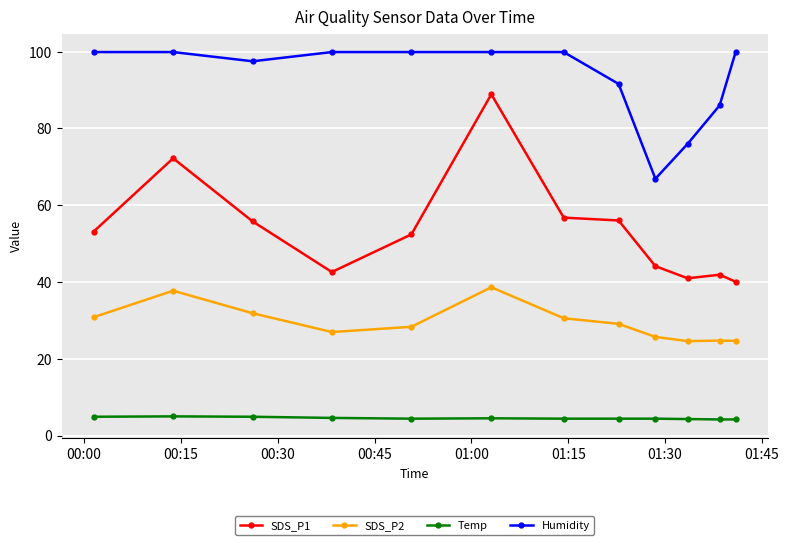

At how many categories does at least one series exceed 34?

12